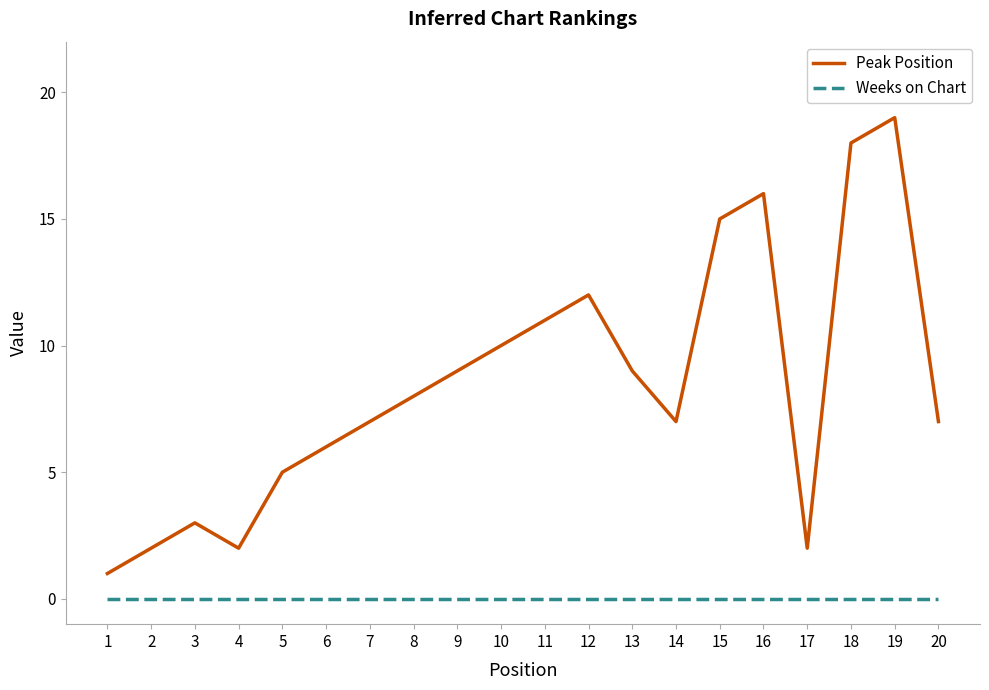

Which series has the largest total across all categories?

Peak Position